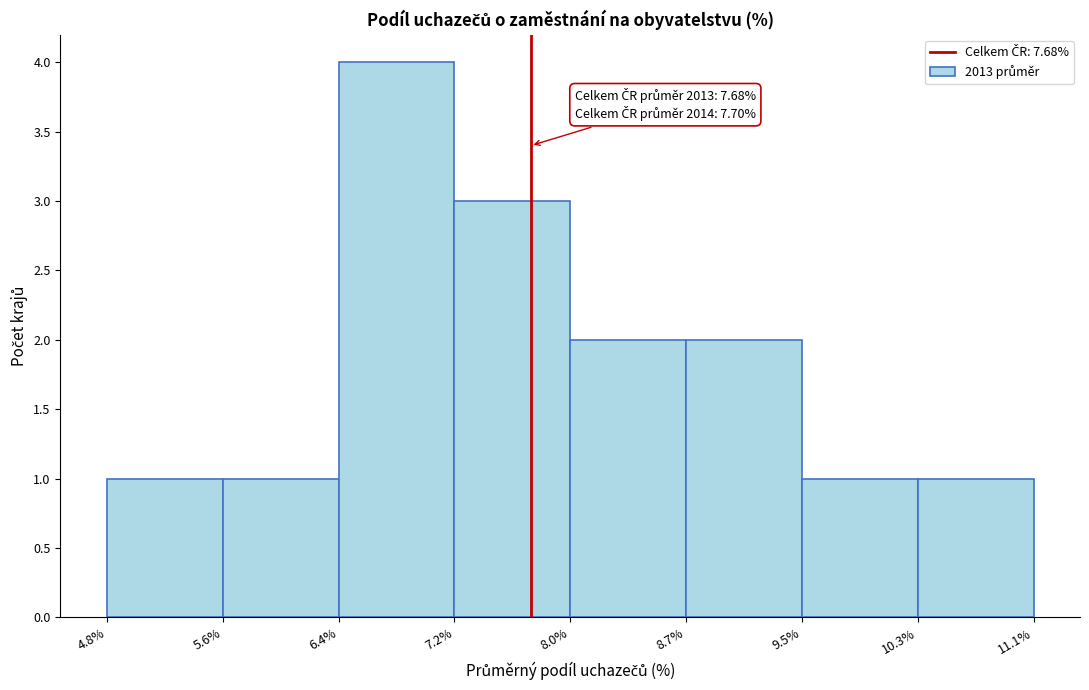

Over which range of the x-axis is the bar tallest?

6.4% to 7.2%